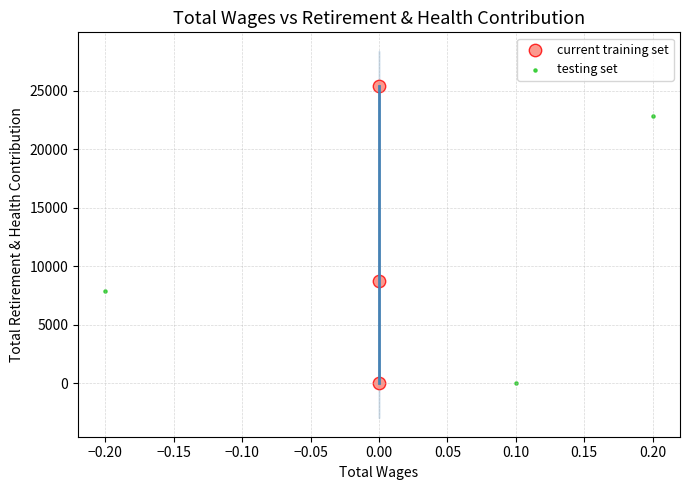

Which series has the largest Y range (max minus min)?

current training set